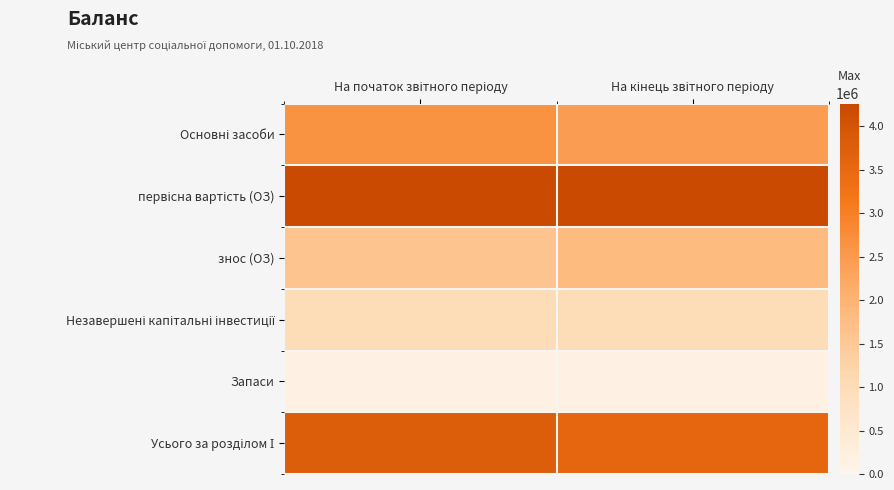

Which series has the largest total across all categories?

первісна вартість (ОЗ)